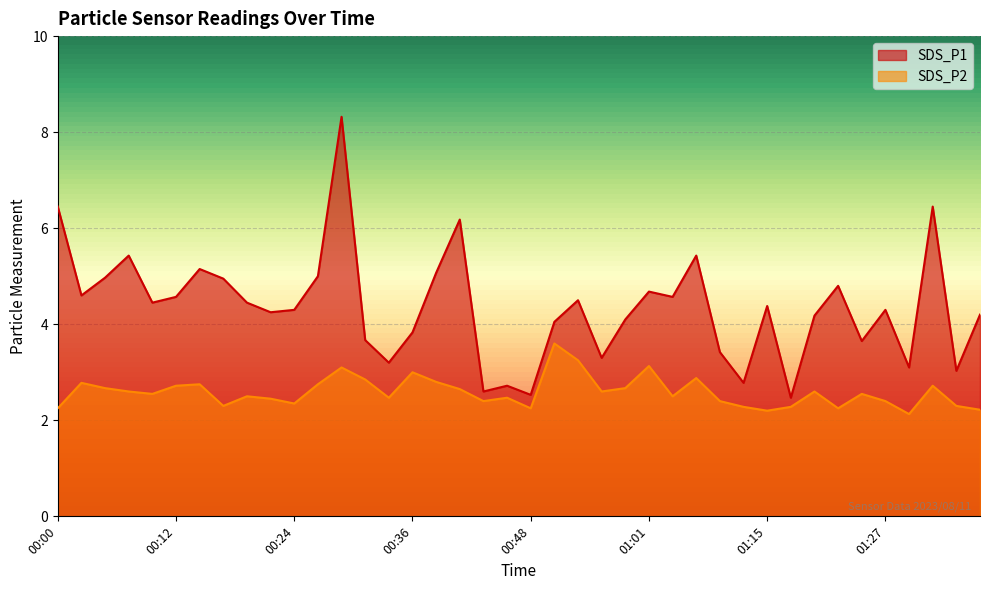

True or false: SDS_P2 and SDS_P1 intersect in this chart.

False